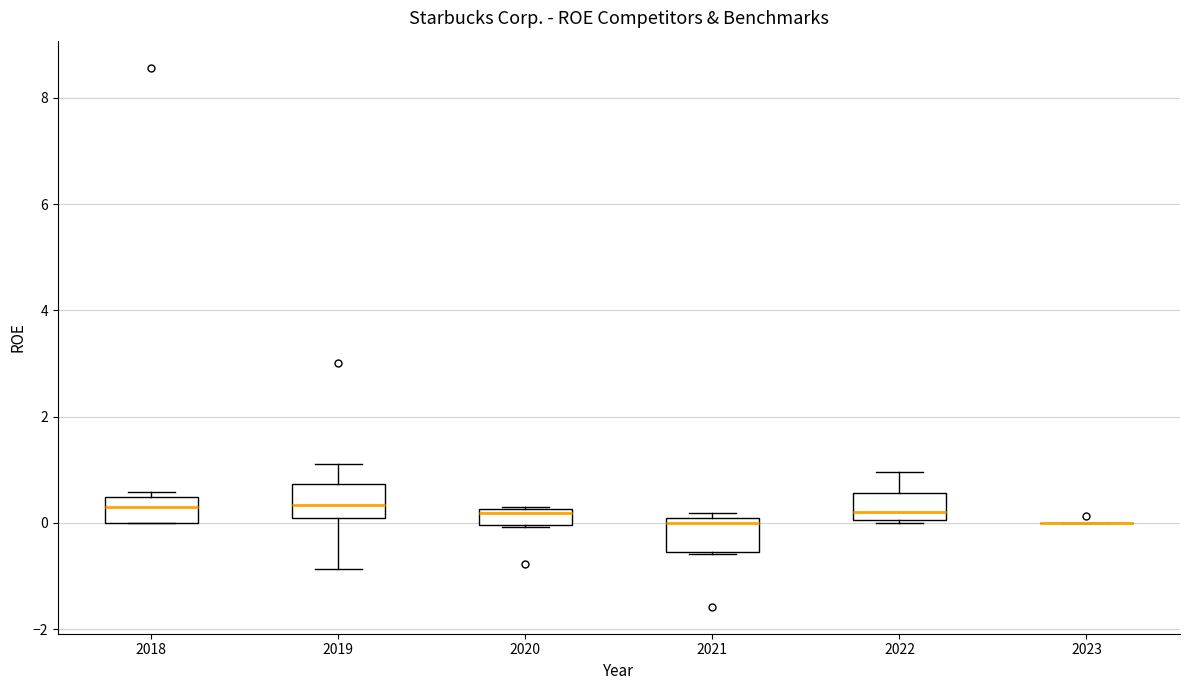

Where is the upper edge of the box at x = 2018 on the y-axis? The values are not printed on the chart, so give them approximately, as read against the axis.

0.4